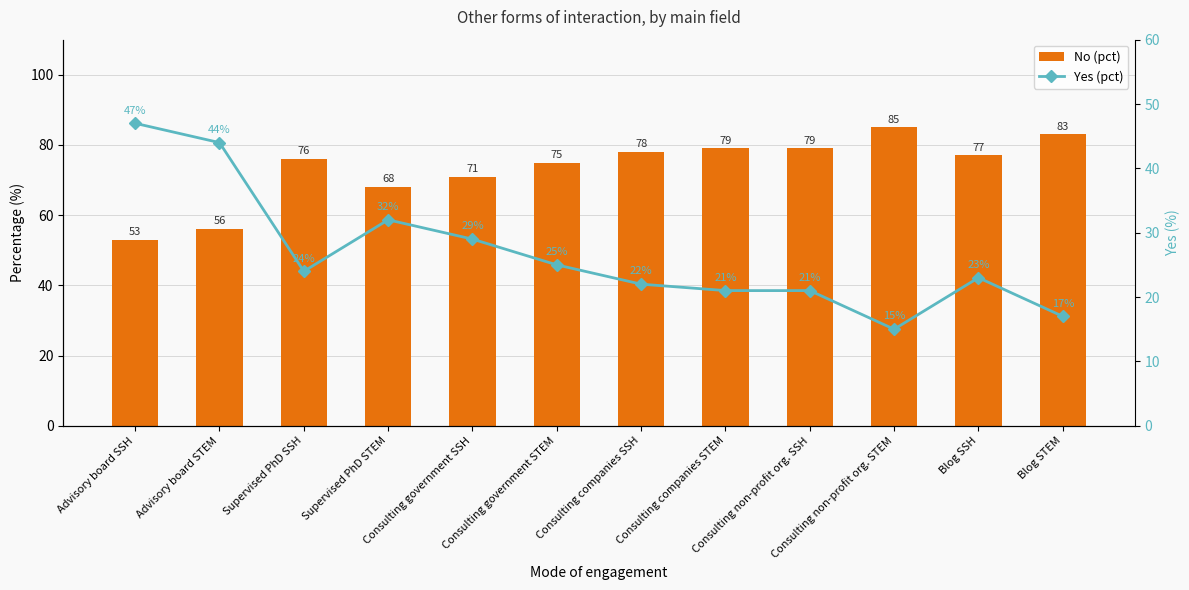

What is the minimum value shown in the chart?

15